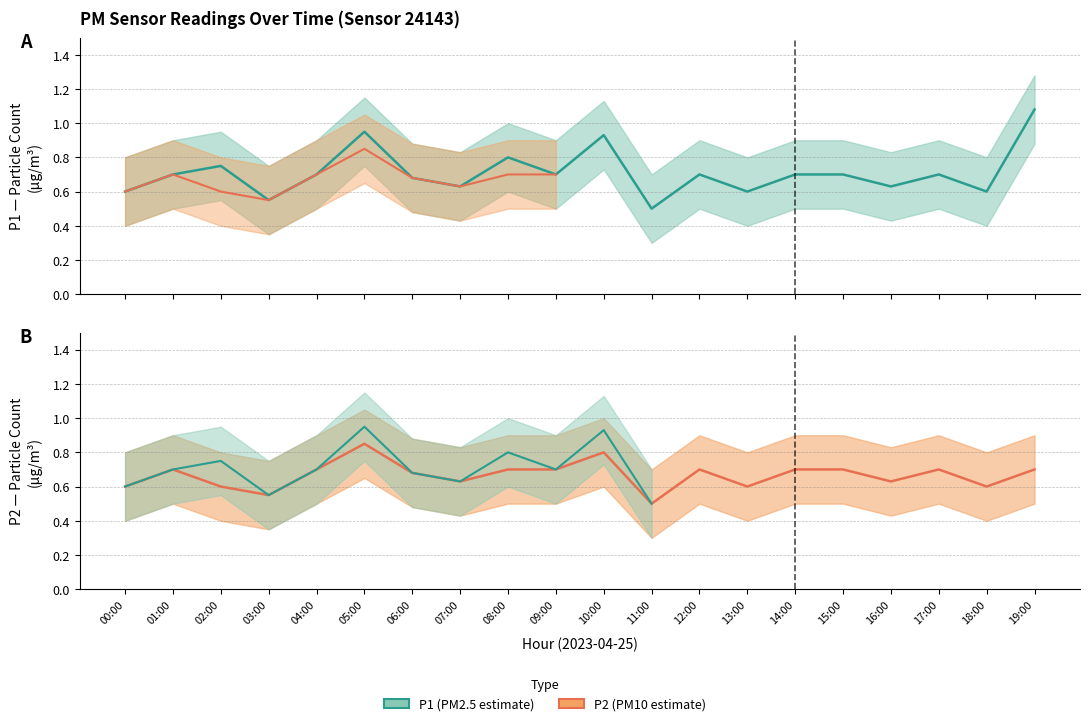

True or false: P2 has a value of 0.3 at 00:00.

False